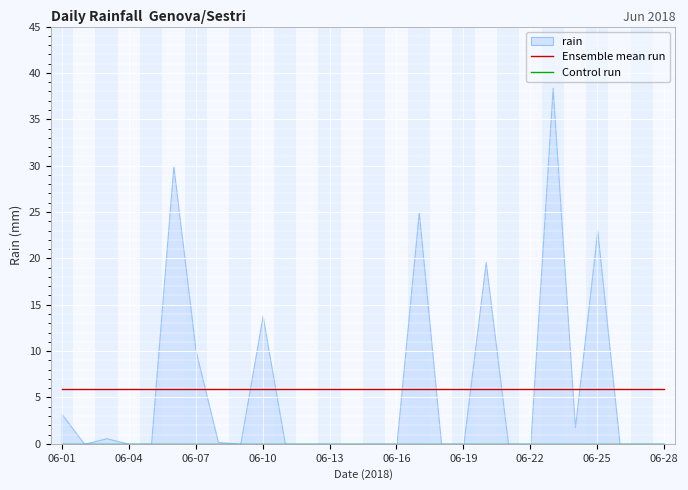

Is it true that Ensemble mean run equals 3.1 at 22?

False